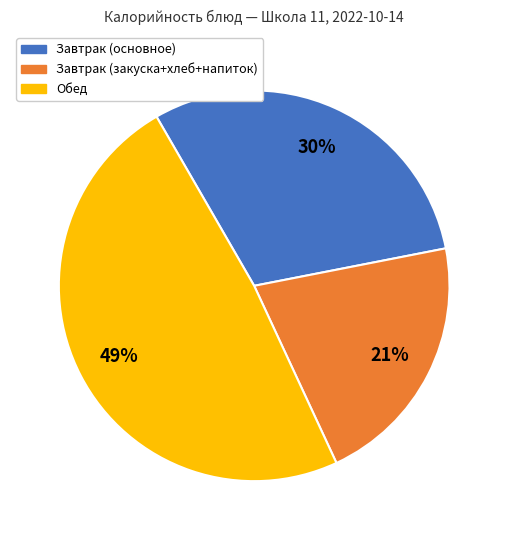

Is there a majority slice in this chart?

No